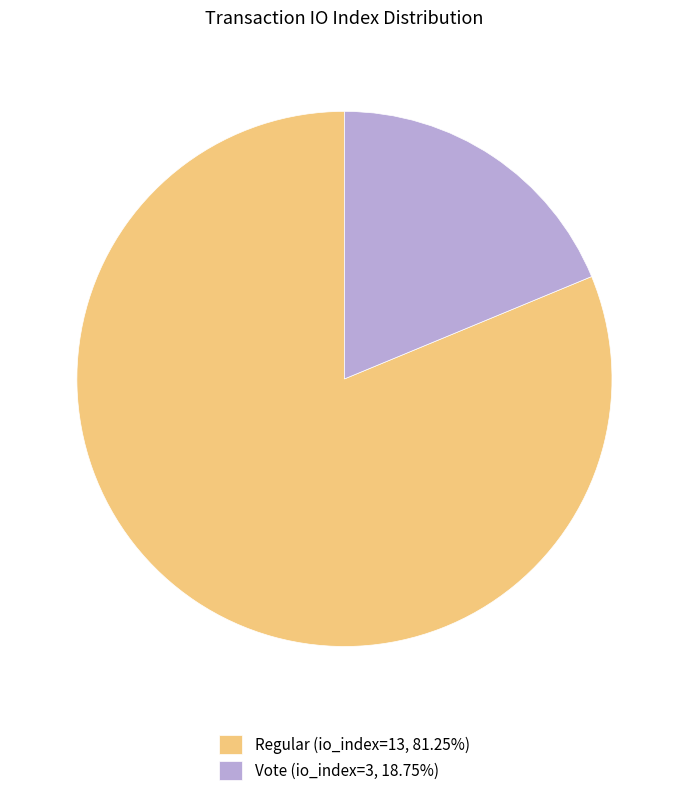

Is the sum of Regular (io_index=13, 81.25%) and Vote (io_index=3, 18.75%) greater than half?

Yes